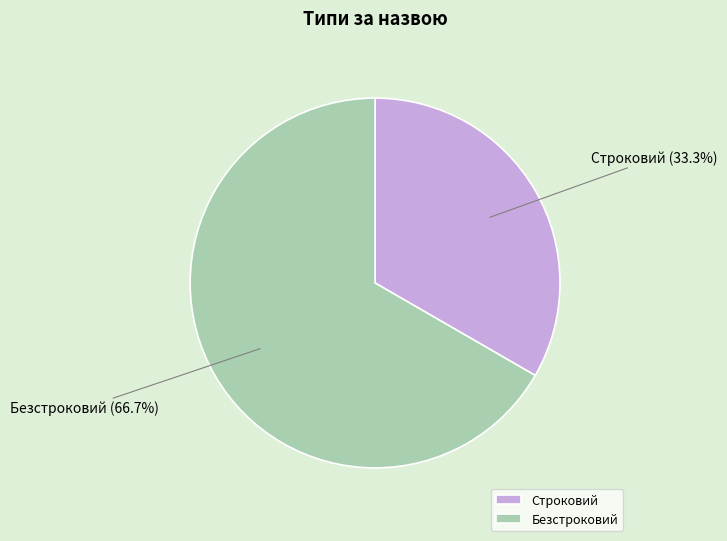

Is there a majority slice in this chart?

Yes